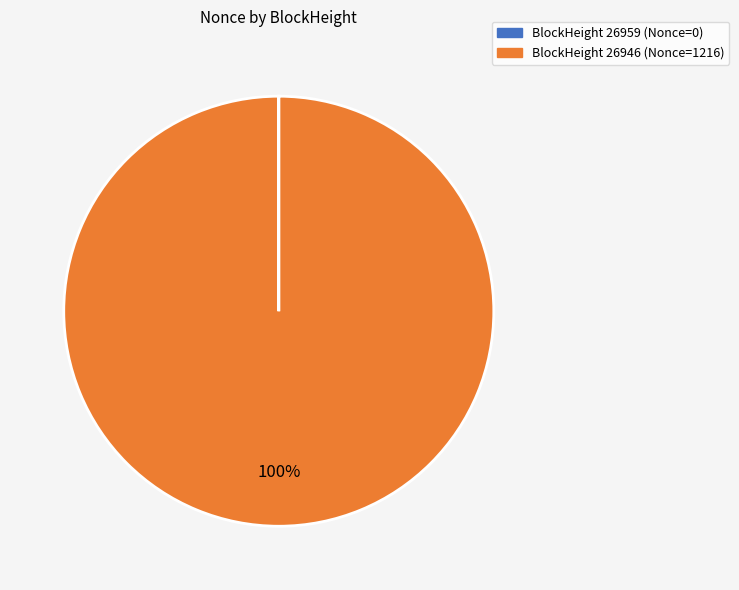

Which slice is the largest?

BlockHeight 26946 (Nonce=1216)